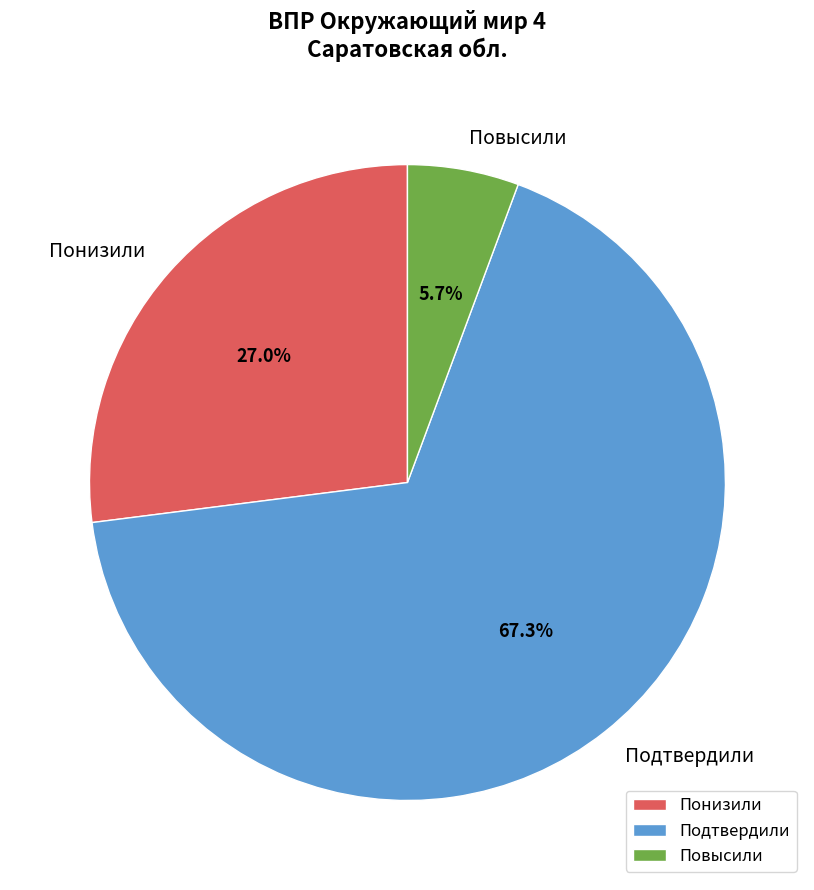

What is the total percentage of Подтвердили and Повысили?

73.0%